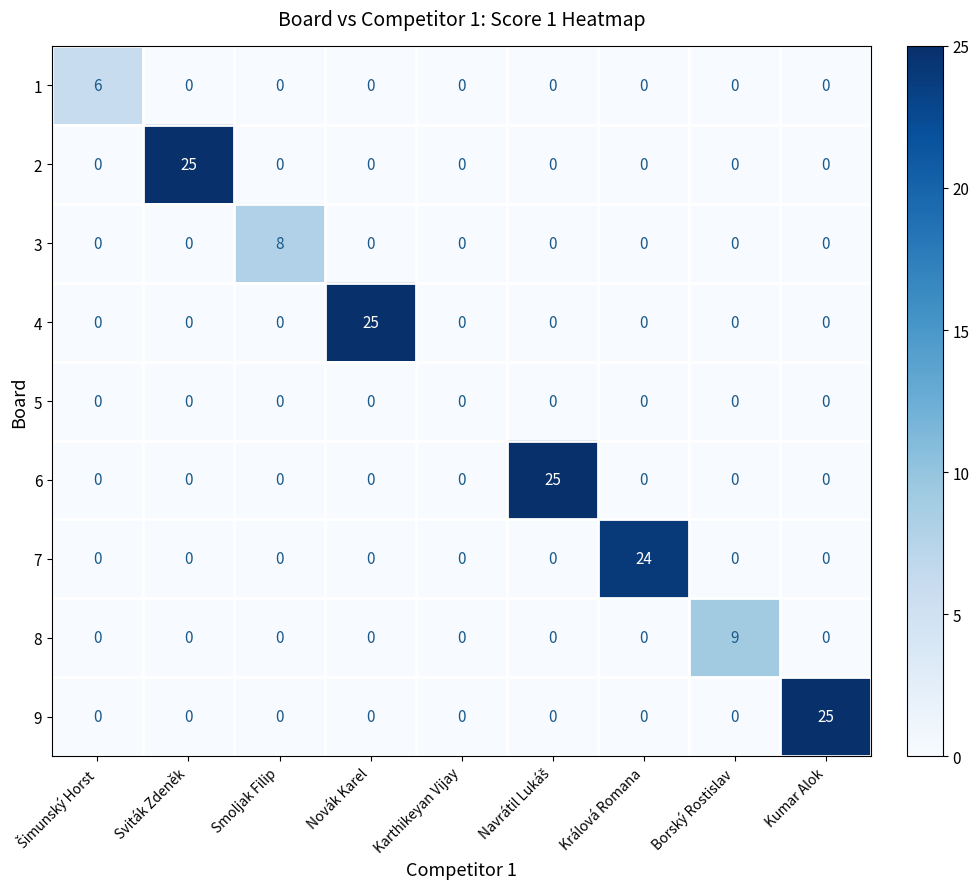

What is the average value of the 6 series?

3